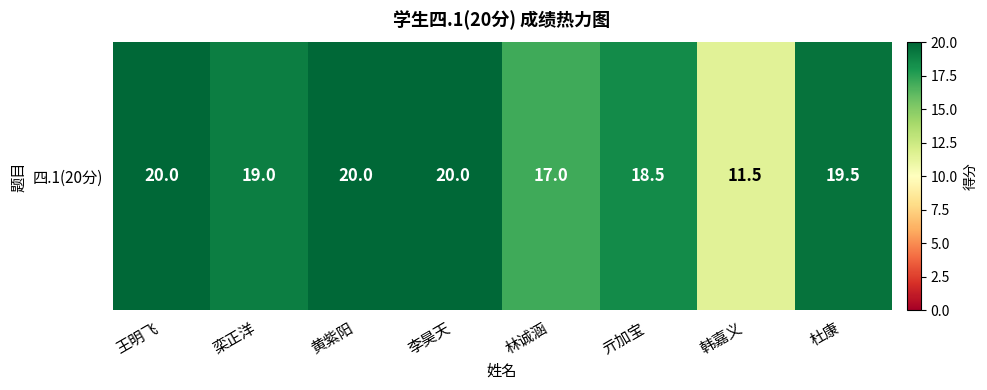

Rank the categories by value from highest to lowest.

王明飞, 黄紫阳, 李昊天, 杜康, 栾正洋, 亓加宝, 林诚涵, 韩嘉义